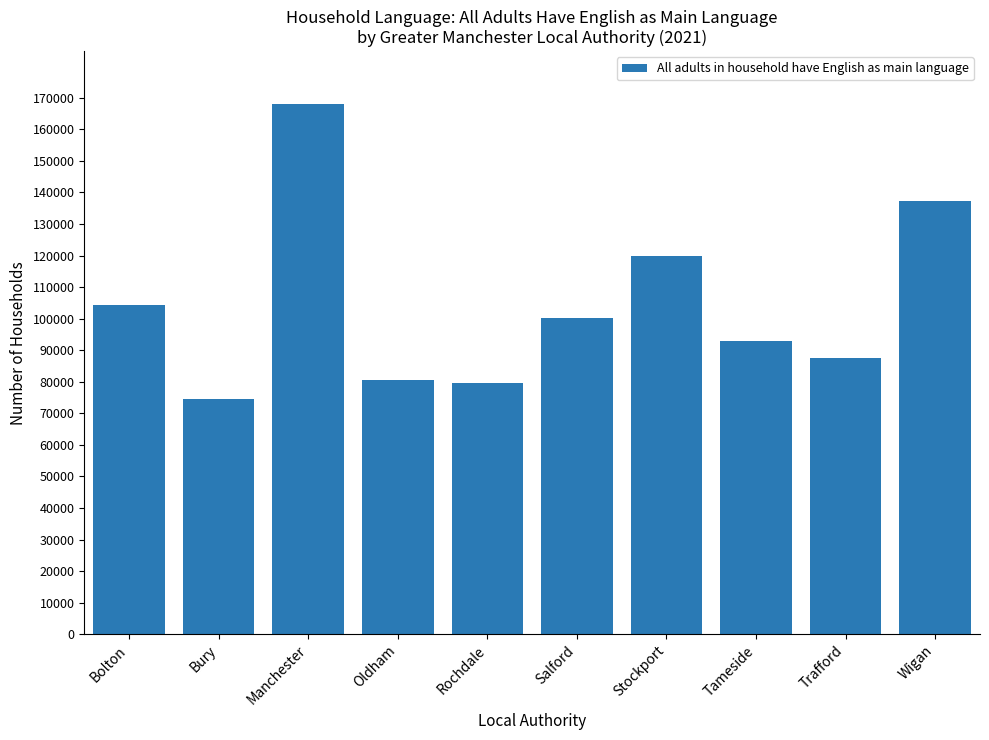

What is the greatest value displayed?

167940